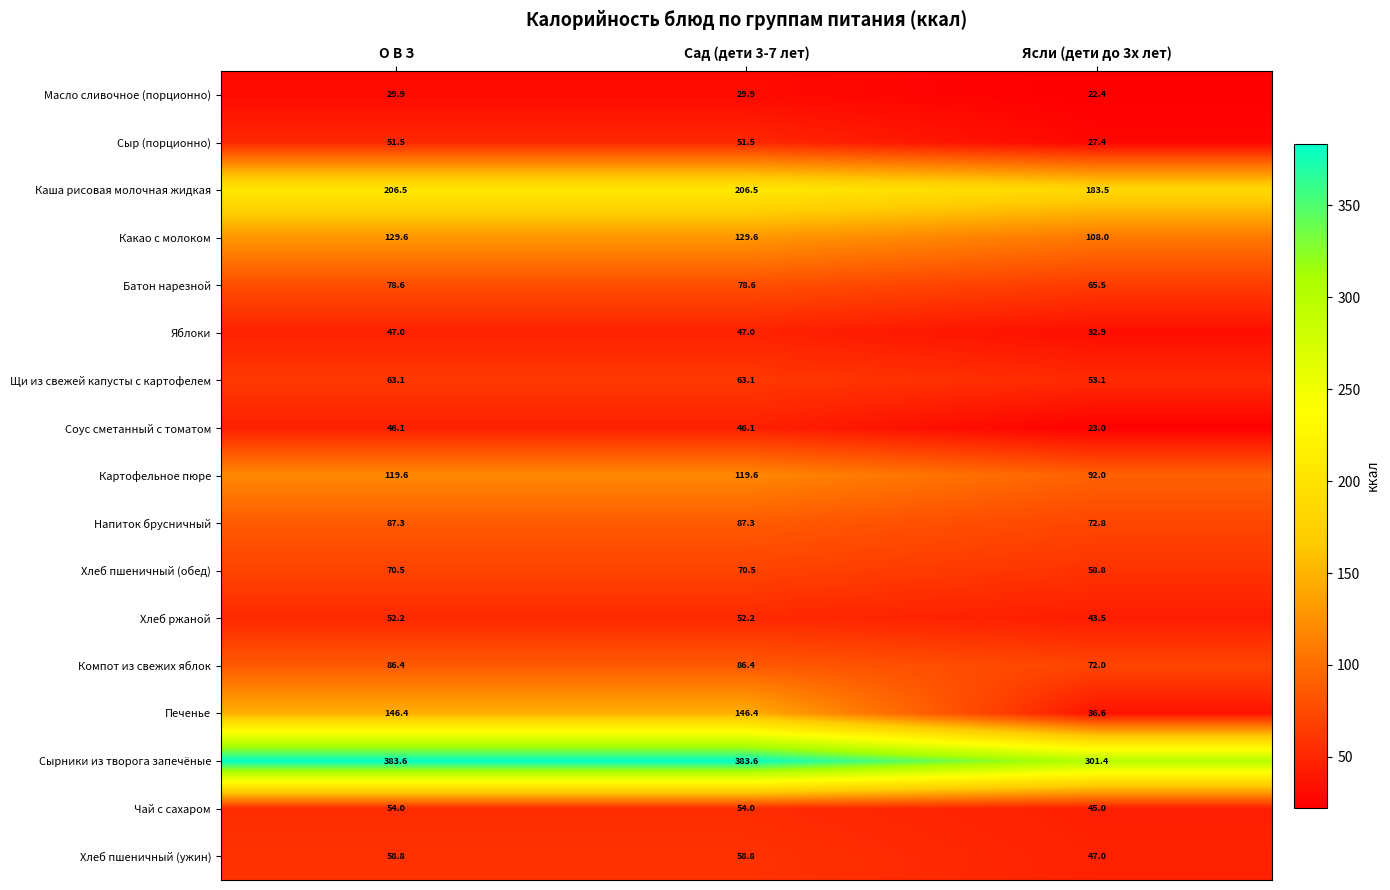

At Ясли (дети до 3х лет), list the series in order from largest to smallest.

Сырники из творога запечёные, Каша рисовая молочная жидкая, Какао с молоком, Картофельное пюре, Напиток брусничный, Компот из свежих яблок, Батон нарезной, Хлеб пшеничный (обед), Щи из свежей капусты с картофелем, Хлеб пшеничный (ужин), Чай с сахаром, Хлеб ржаной, Печенье, Яблоки, Сыр (порционно), Соус сметанный с томатом, Масло сливочное (порционно)